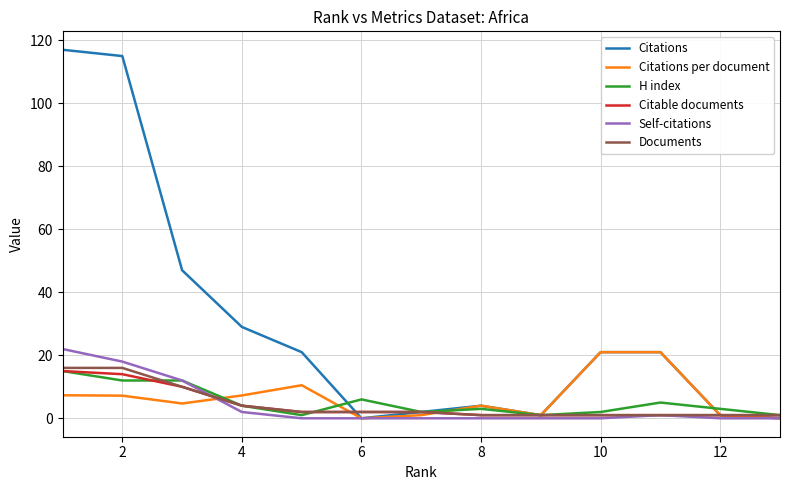

Which series has the largest range (max minus min)?

Citations